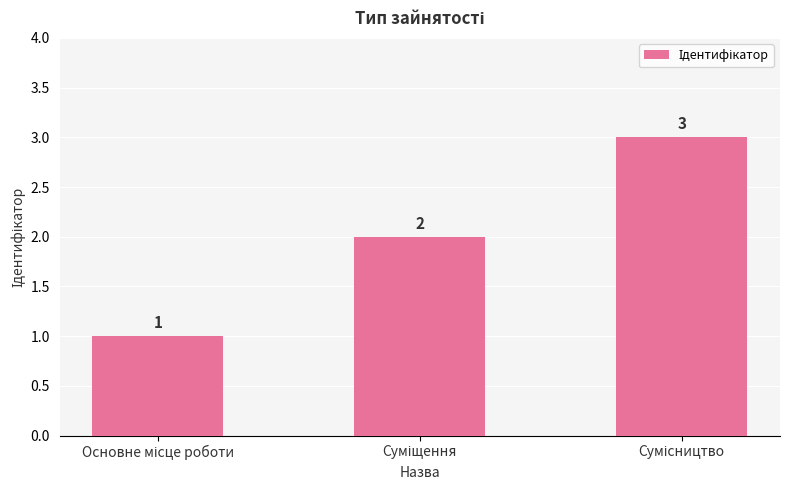

How many values are below 2?

1